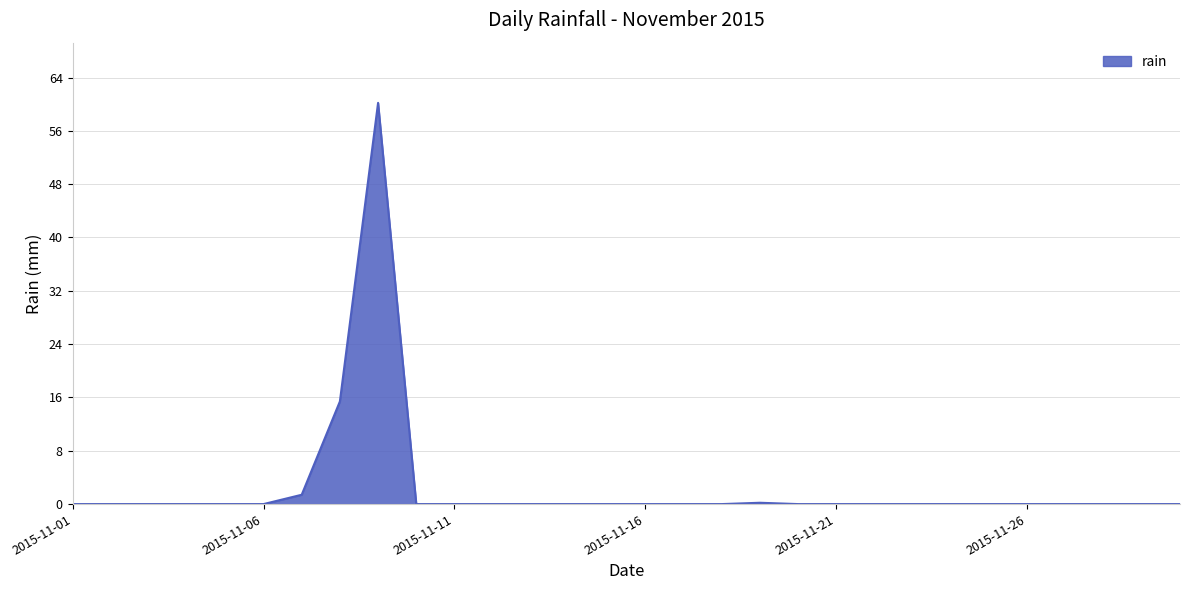

What is the greatest value displayed?

60.2